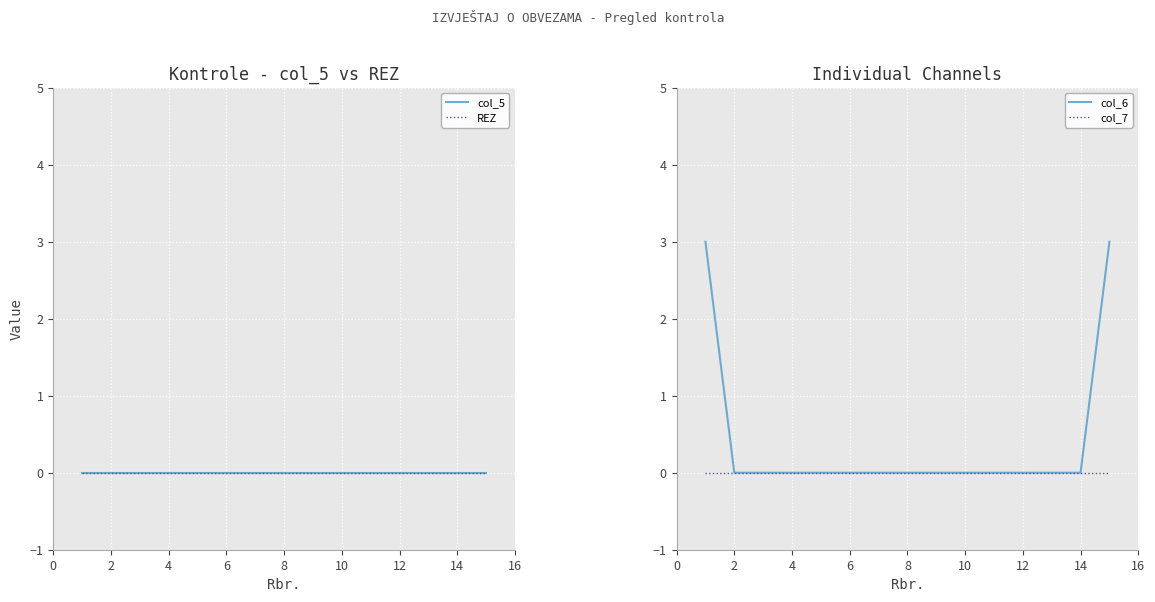

Reading right to left, what are all the values shown in this chart?

col_5: 0	0	0	0	0	0	0	0	0	0	0	0	0	0	0
REZ: 0	0	0	0	0	0	0	0	0	0	0	0	0	0	0
col_6: 3	0	0	0	0	0	0	0	0	0	0	0	0	0	3
col_7: 0	0	0	0	0	0	0	0	0	0	0	0	0	0	0